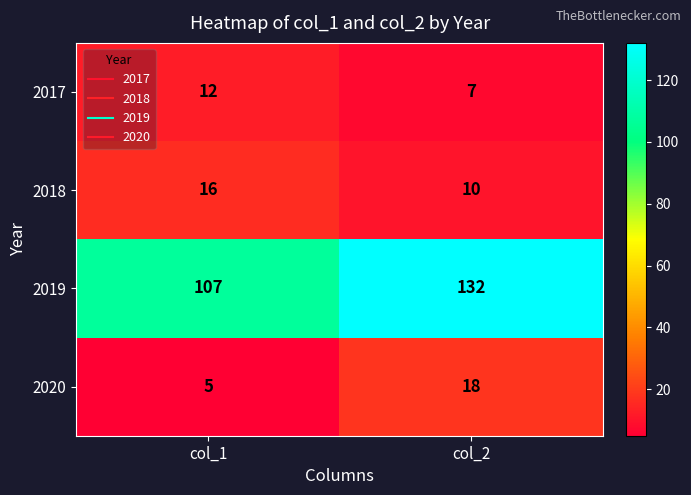

At which category is the sum across all series the highest?

col_2